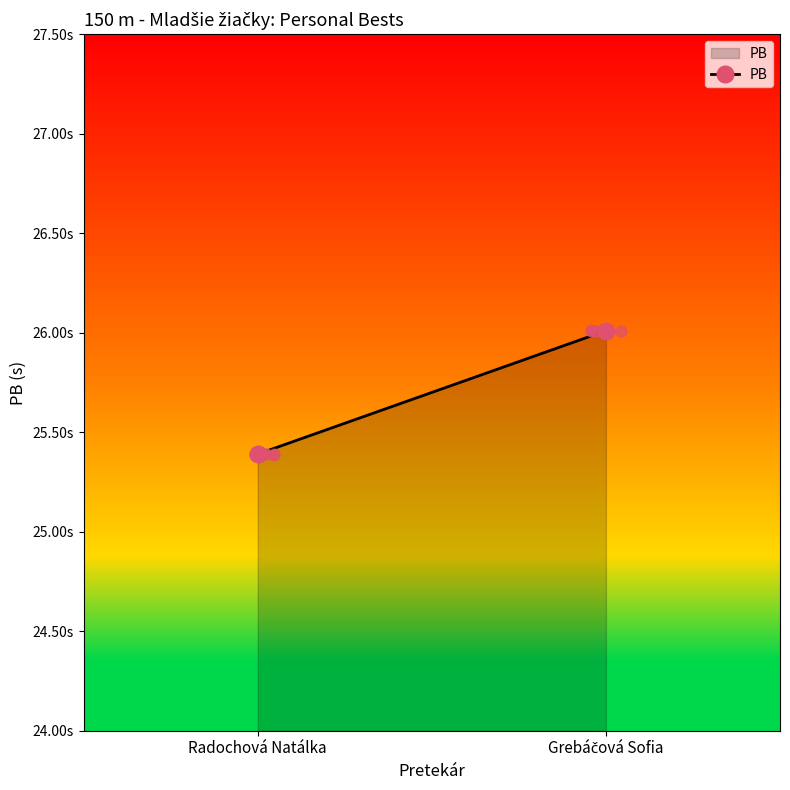

What is the change in value from Radochová Natálka to Grebáčová Sofia?

+0.6